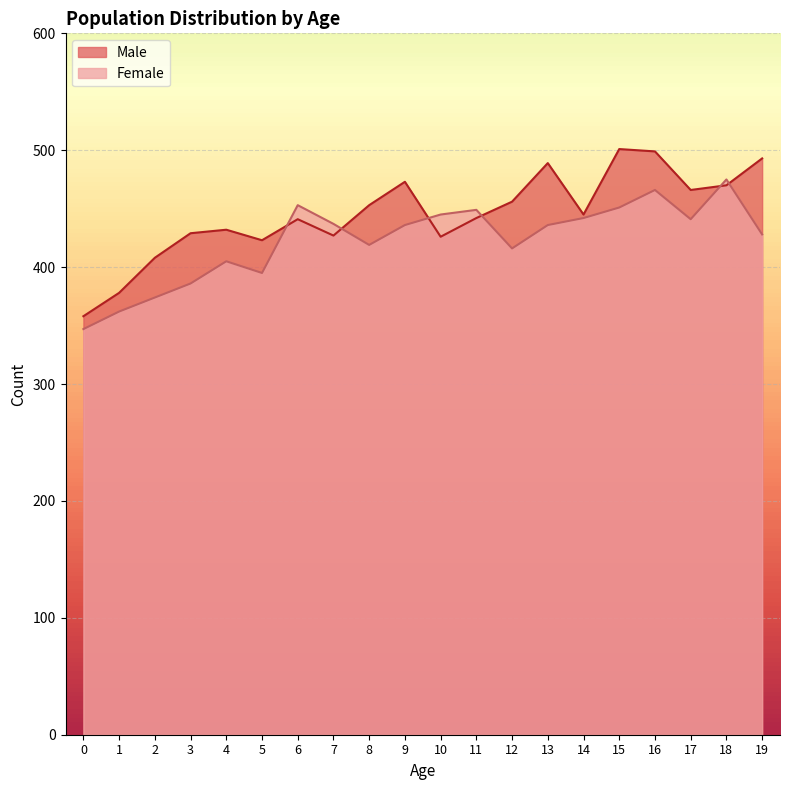

Reading left to right, extract all data points from this chart.

Male: 358	378	408	429	432	423	441	427	453	473	426	442	456	489	445	501	499	466	470	493
Female: 347	362	374	386	405	395	453	437	419	436	445	449	416	436	442	451	466	441	475	428